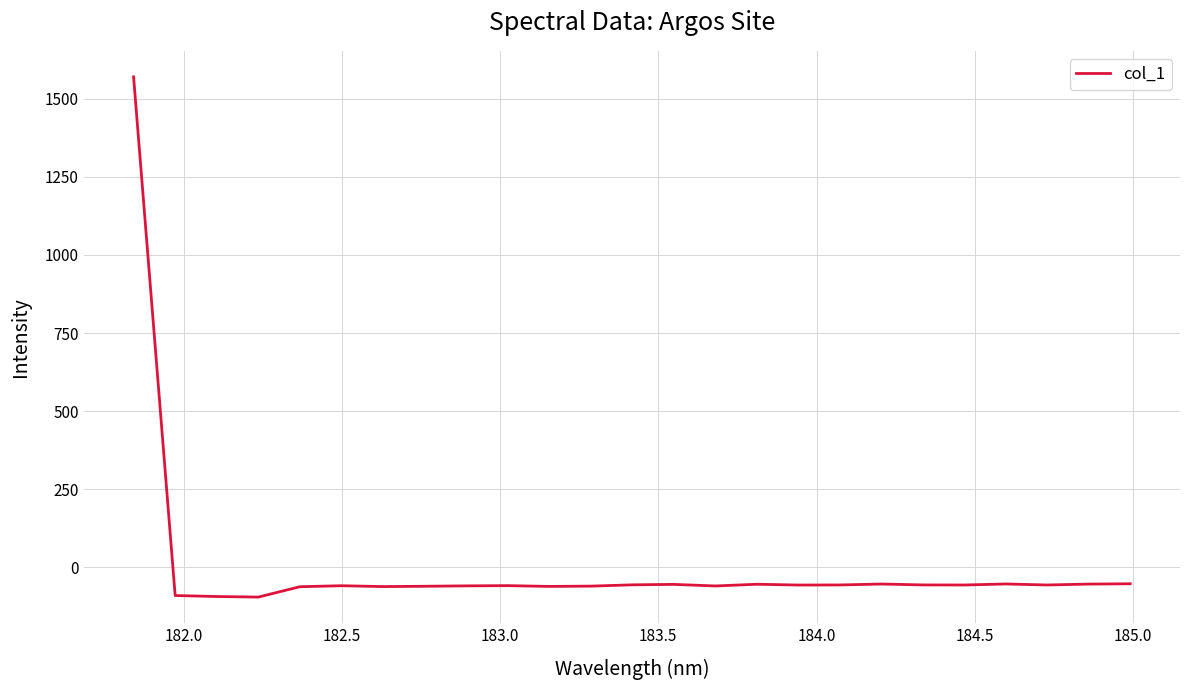

What is the minimum value shown in the chart?

-95.1